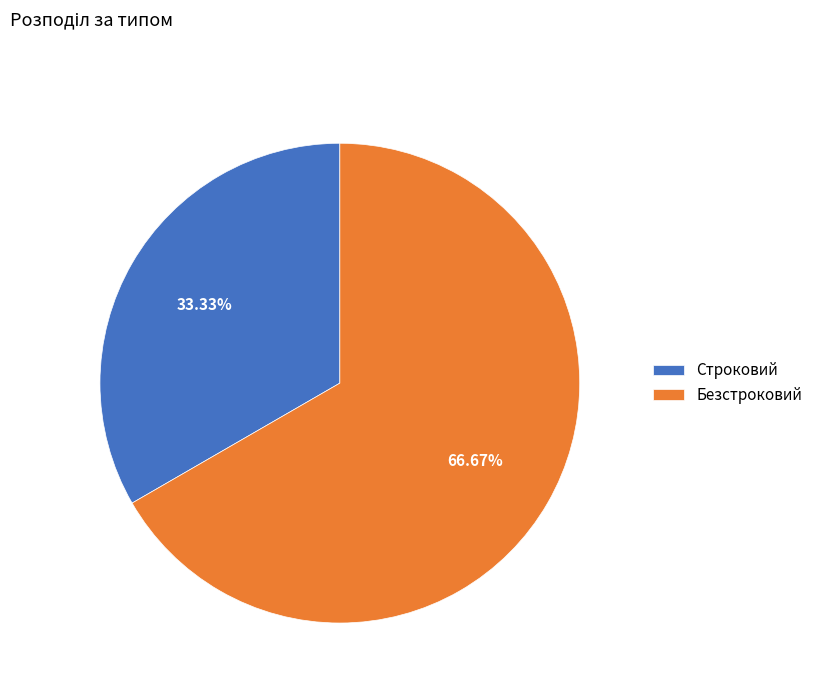

Is Строковий the majority of the pie?

No